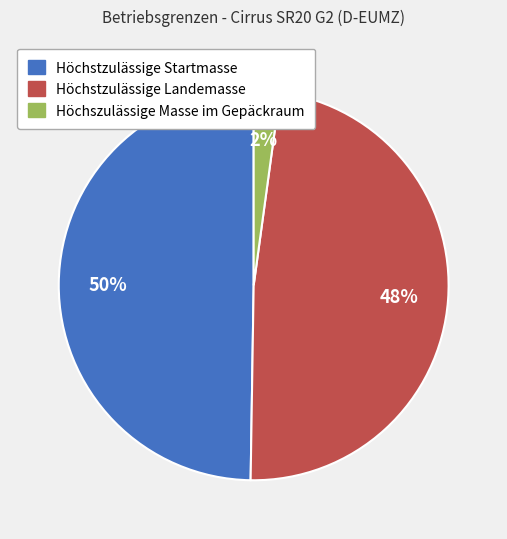

To the nearest percent, what percentage of the pie is Höchstzulässige Landemasse?

48%